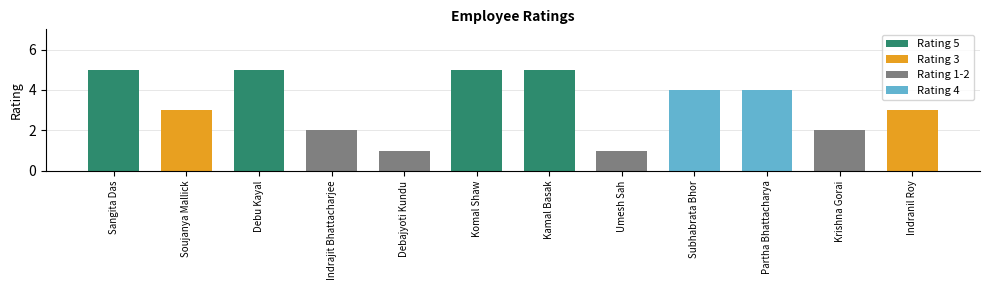

Which label corresponds to the smallest value in the chart?

Debajyoti Kundu